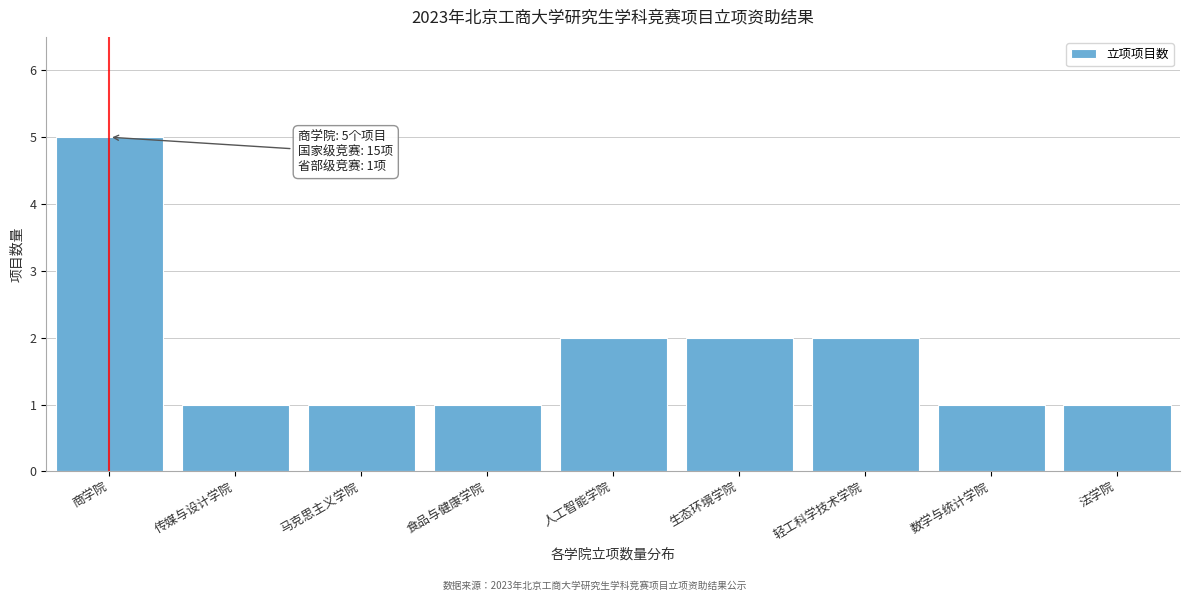

Reading right to left, list all the values displayed in this chart.

1	1	2	2	2	1	1	1	5